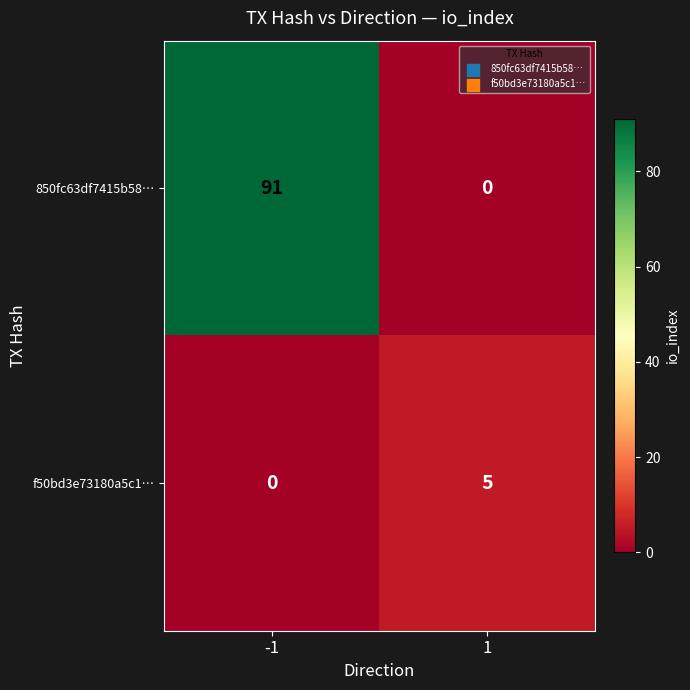

List the series in order of their overall mean, lowest first.

f50bd3e73180a5c1…, 850fc63df7415b58…